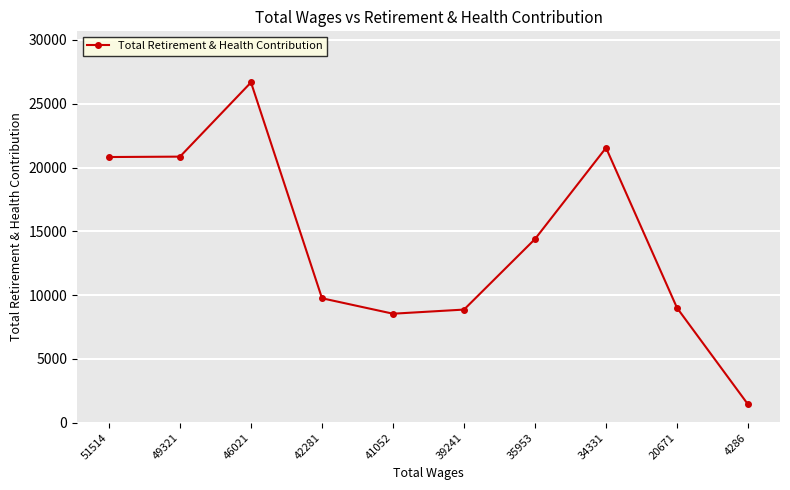

Does the chart have visible grid lines?

Yes